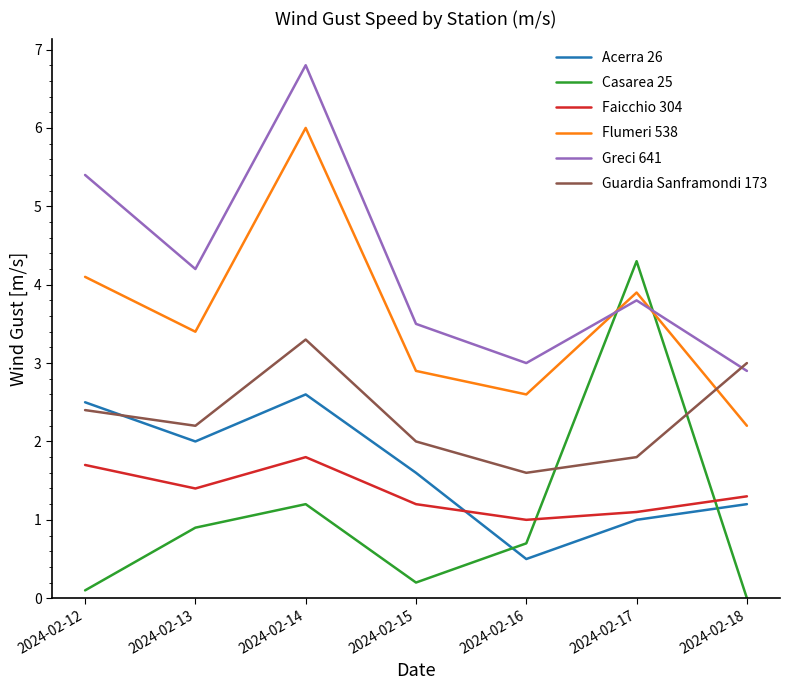

What is the difference between the maximum and second lowest values in the Casarea 25 series?

4.2